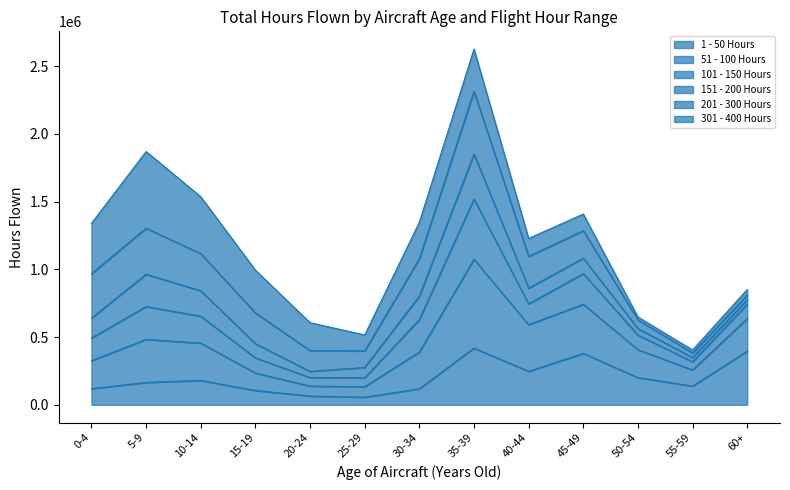

What is the label of the 7th point from the left?

30-34